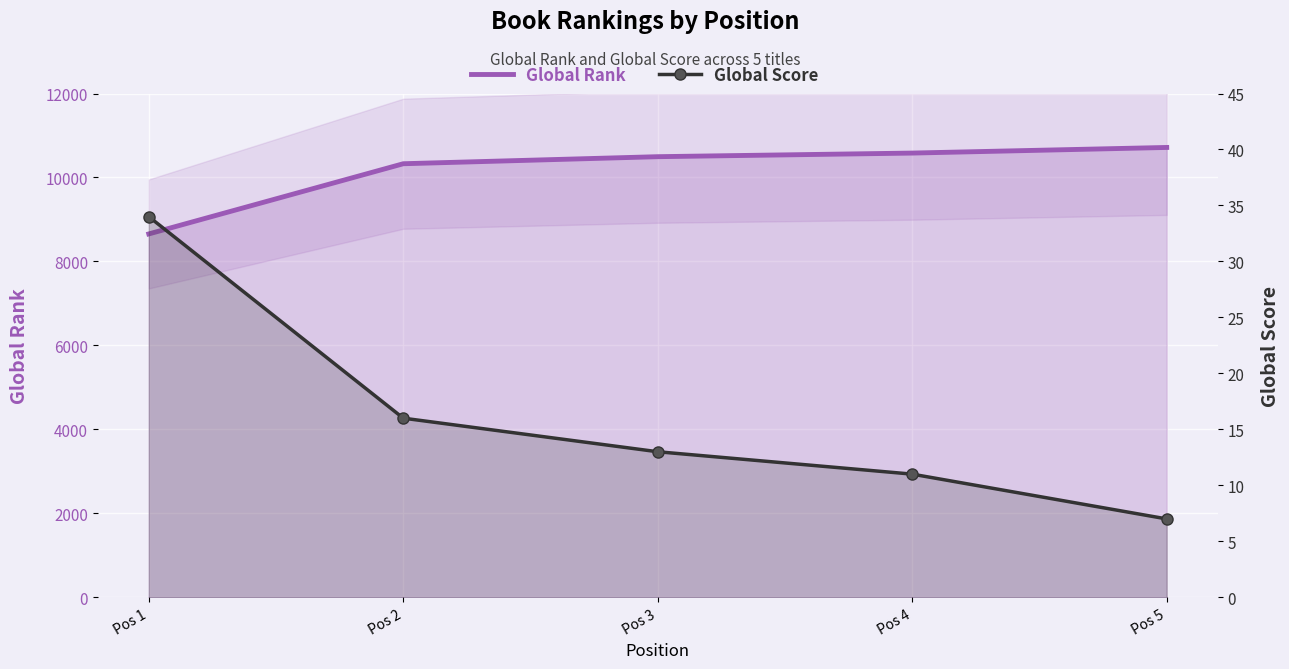

The value of Global Score at Pos 2 is 16. True or false?

True